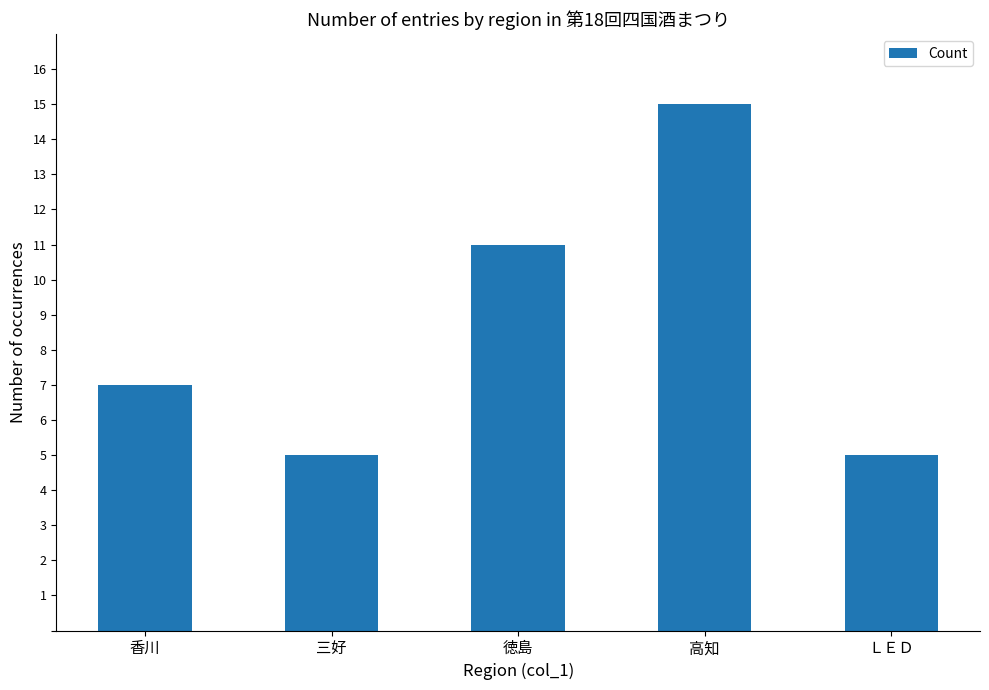

What is the value of the 4th bar from the left?

15